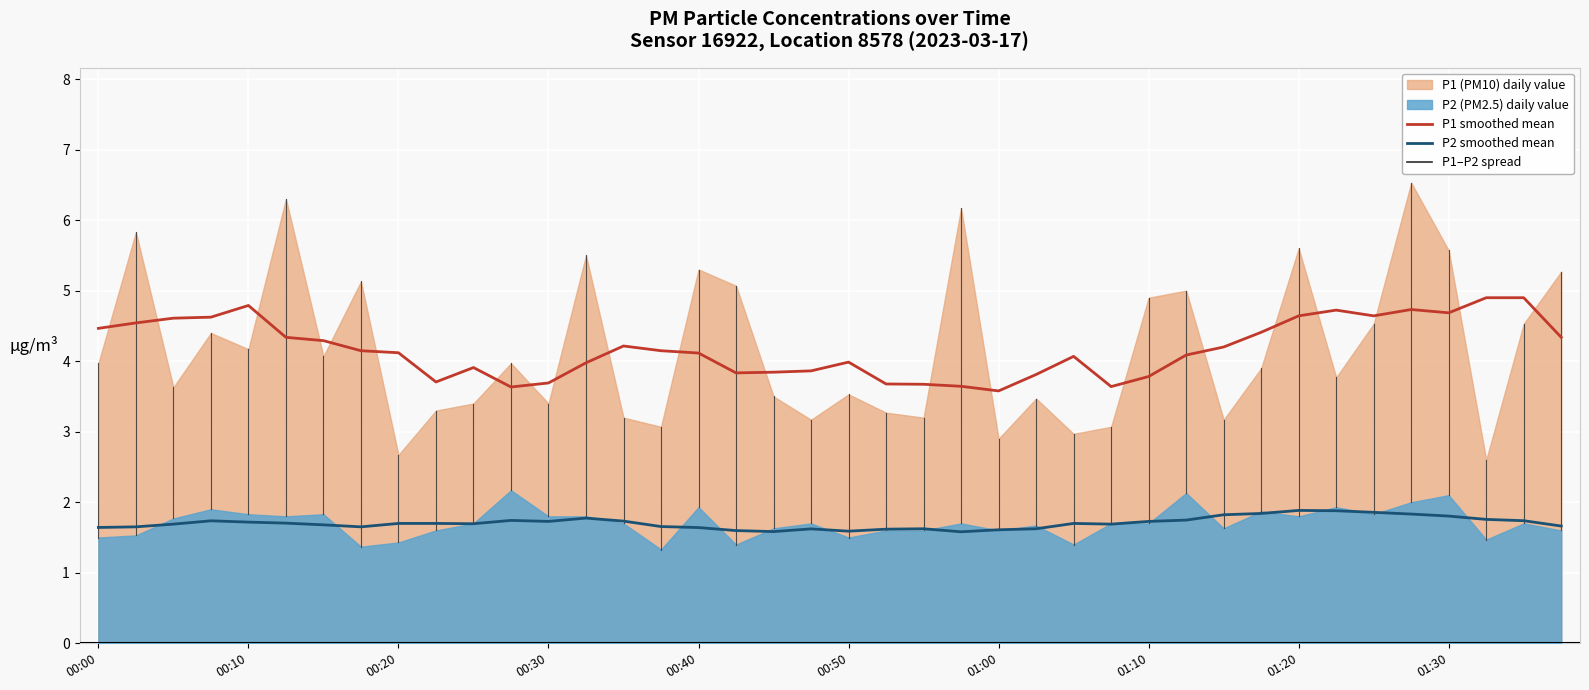

At 39, list the series in order from largest to smallest.

P1 smoothed mean, P2 smoothed mean